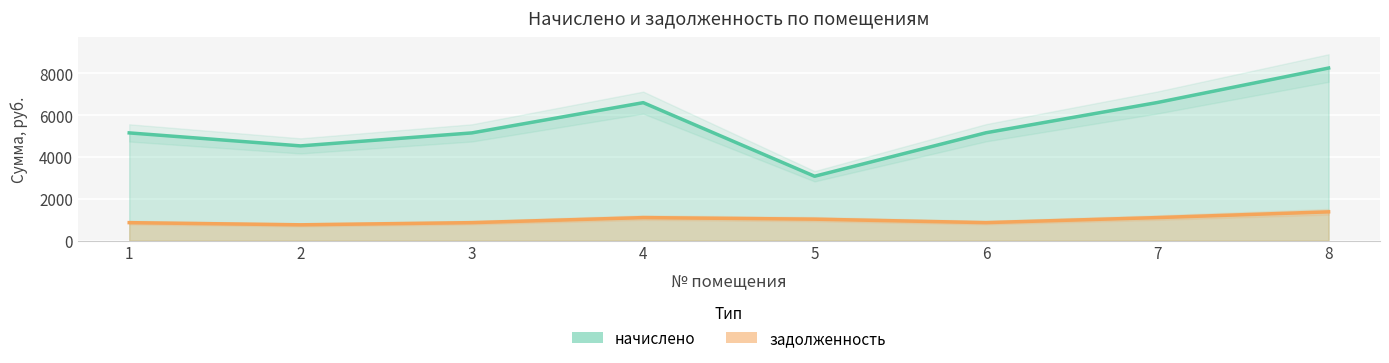

The задолженность series shows 859.8 at 6. True or false?

True